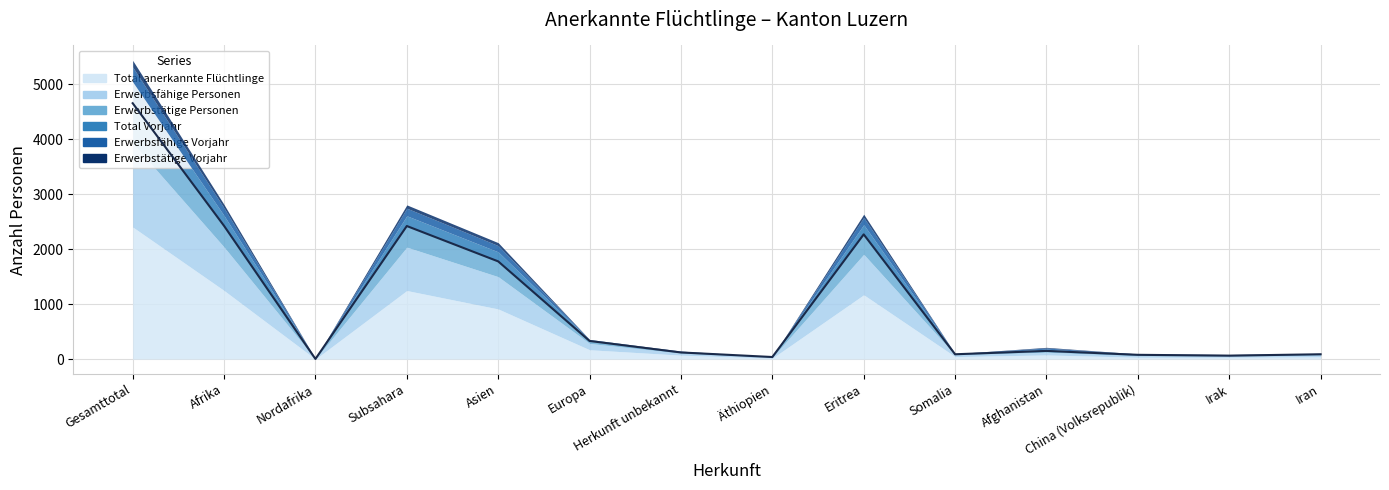

Is it true that Erwerbstätige Vorjahr (col_11) equals 42 at Gesamttotal?

False